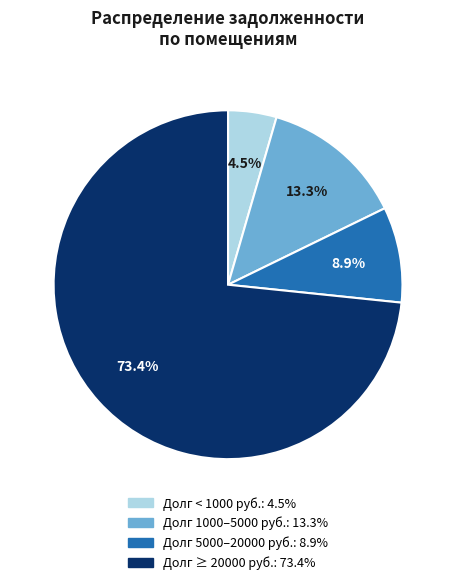

Does any single category account for the majority?

Yes